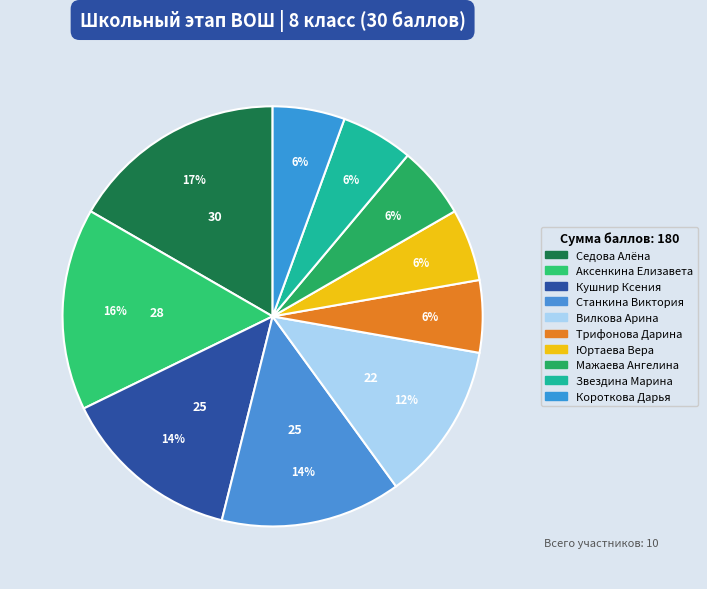

To the nearest percent, what is the difference between the largest and smallest slice percentages?

11%